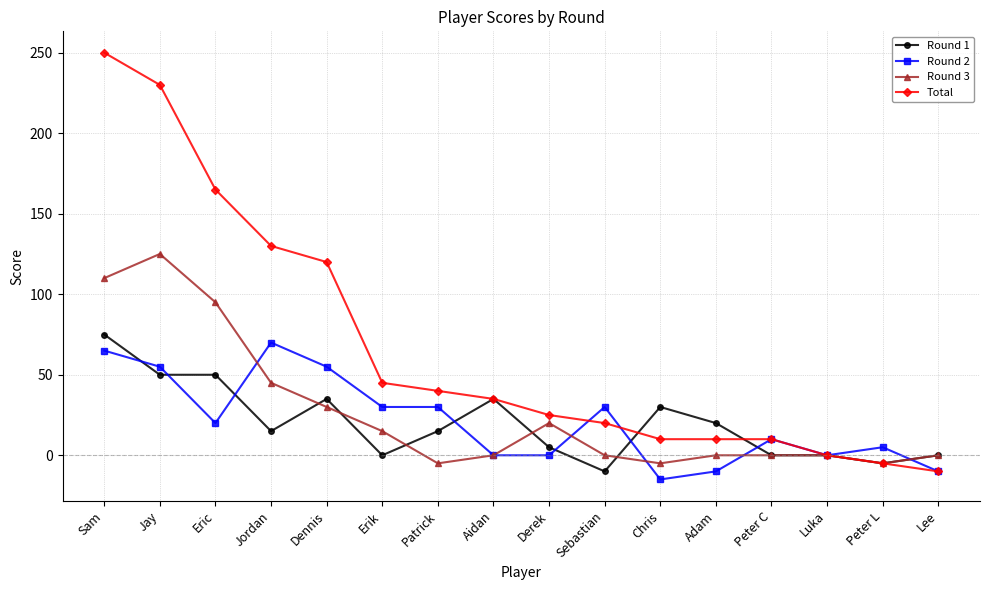

True or false: Round 1 and Round 3 cross at least once.

True